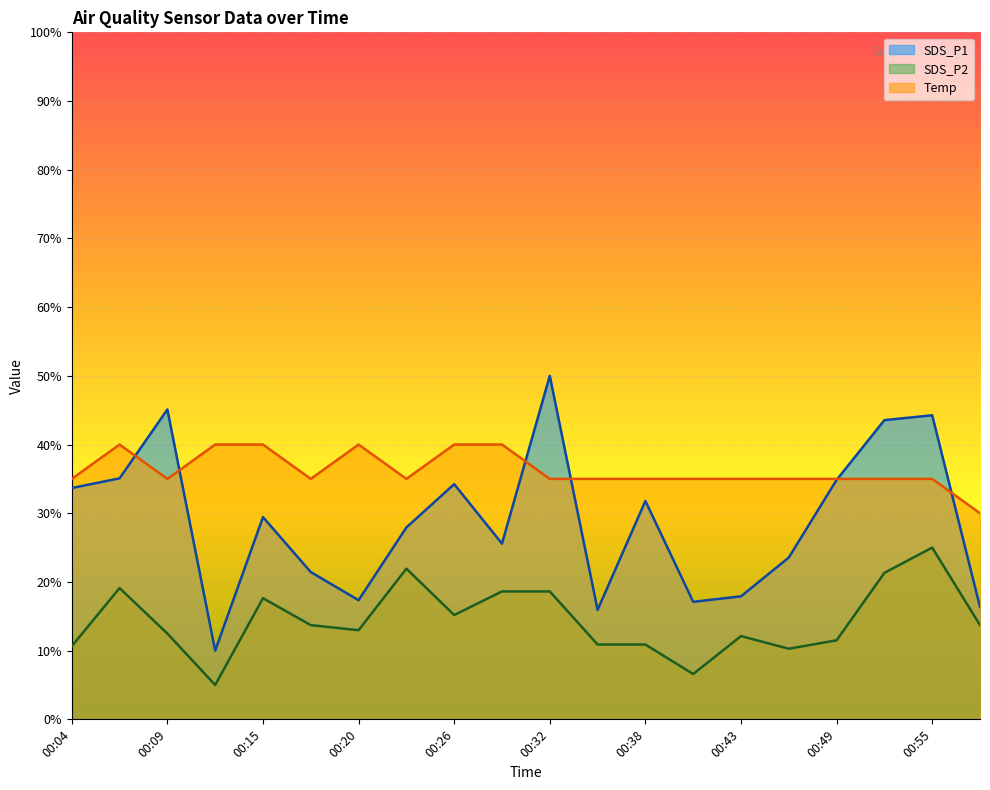

Rank the series by their average value, from highest to lowest.

Temp, SDS_P1, SDS_P2